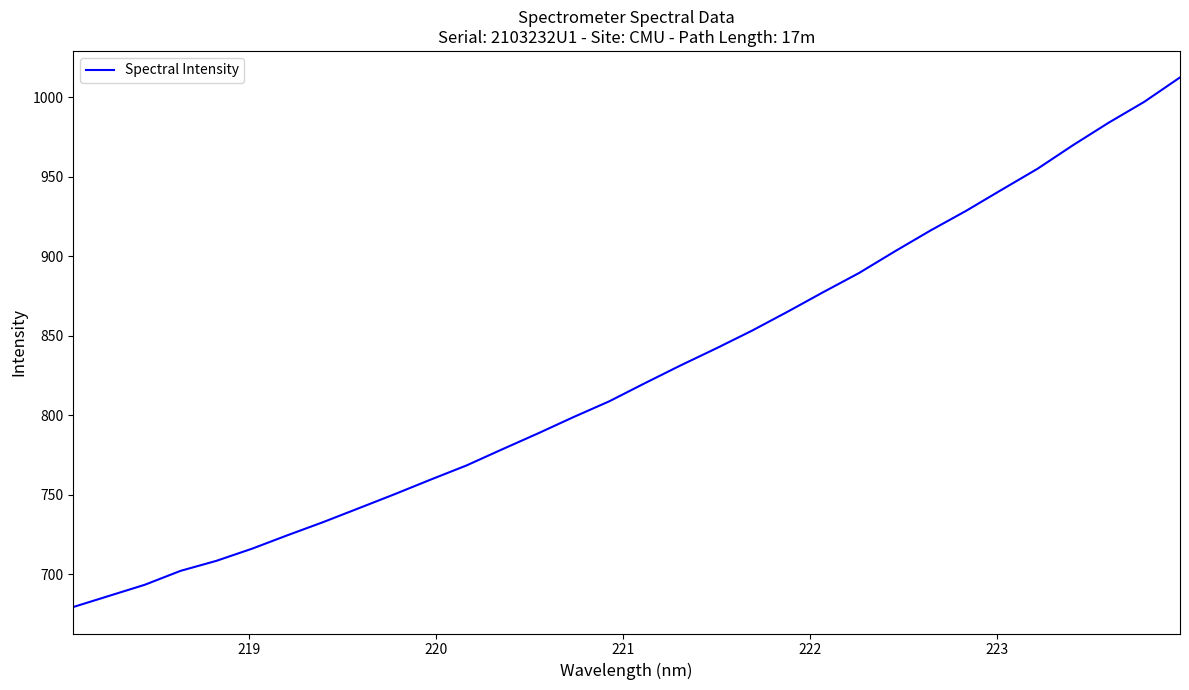

What is the difference between the maximum and minimum values?

333.0